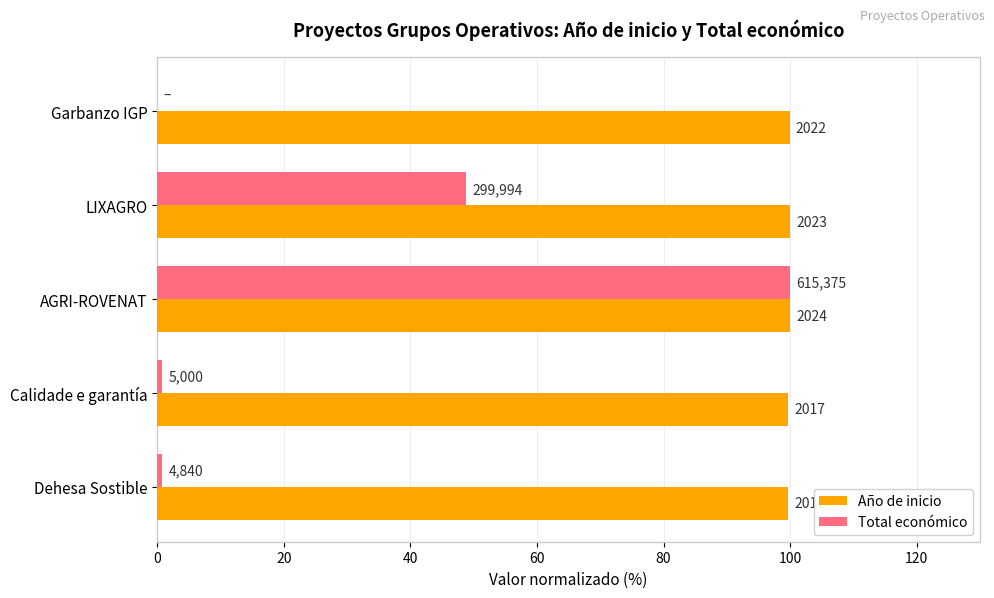

What is the maximum value shown in the chart?

100.0